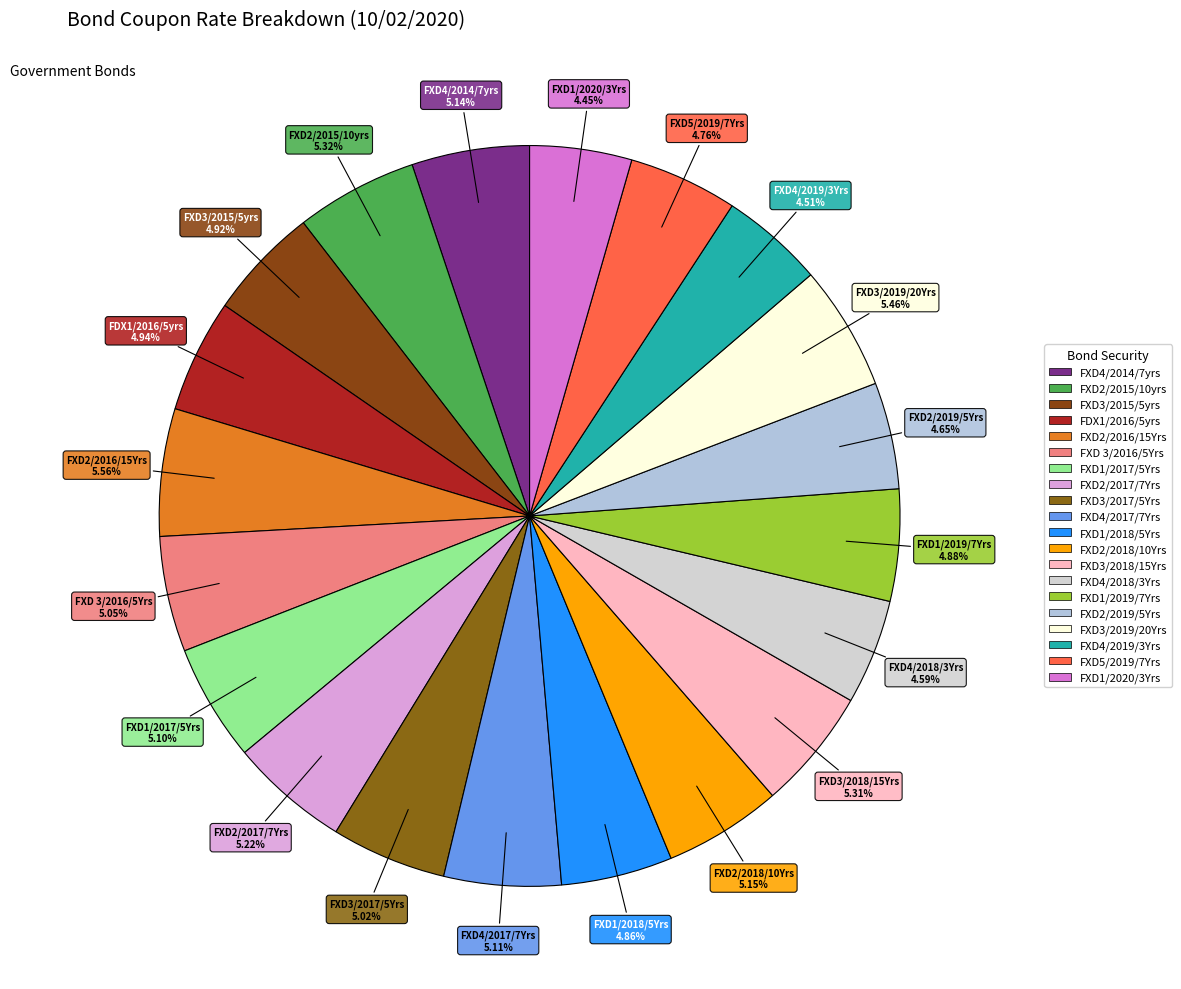

How many segments does this pie chart have?

20